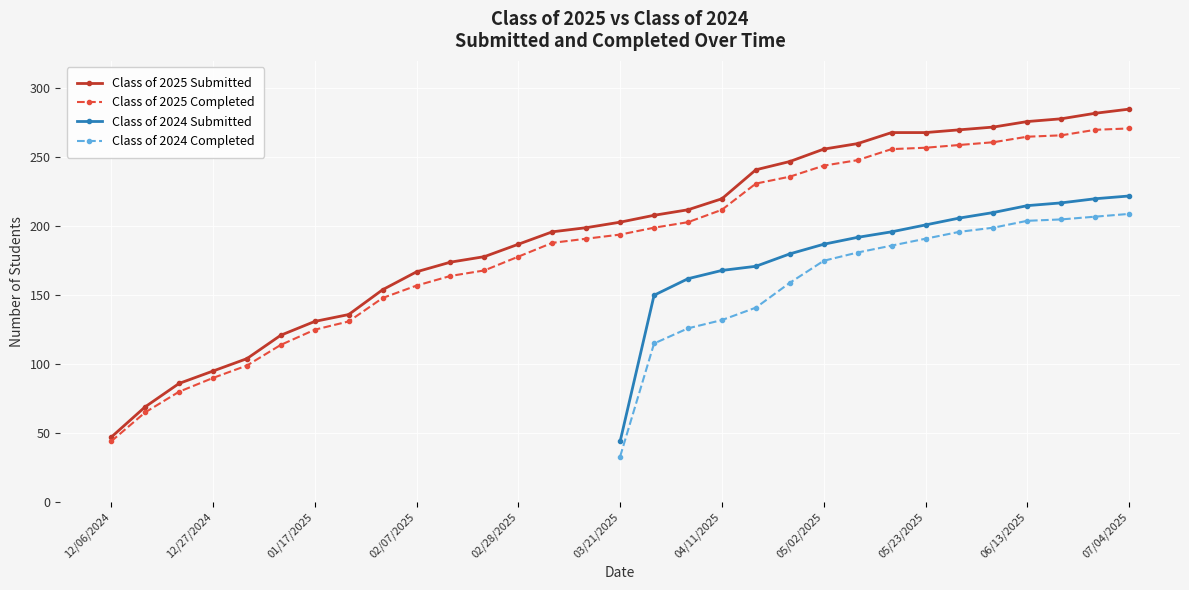

The Class of 2025 Submitted series shows 263 at 02/28/2025. True or false?

False